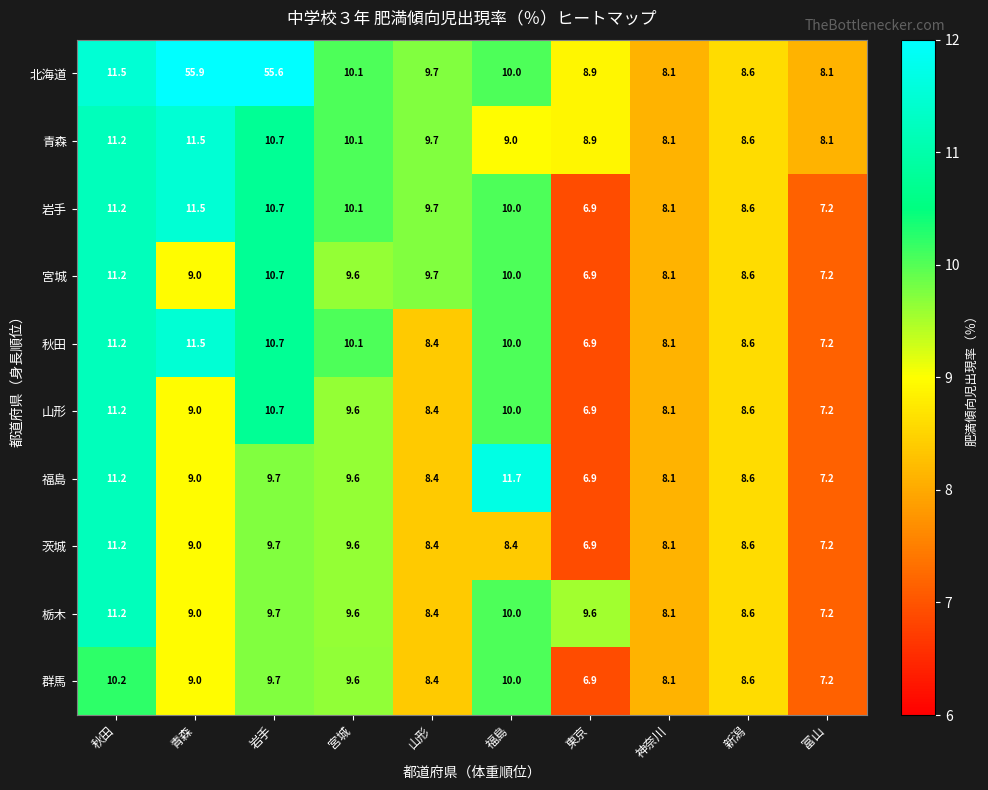

Which series has the widest spread of values?

北海道